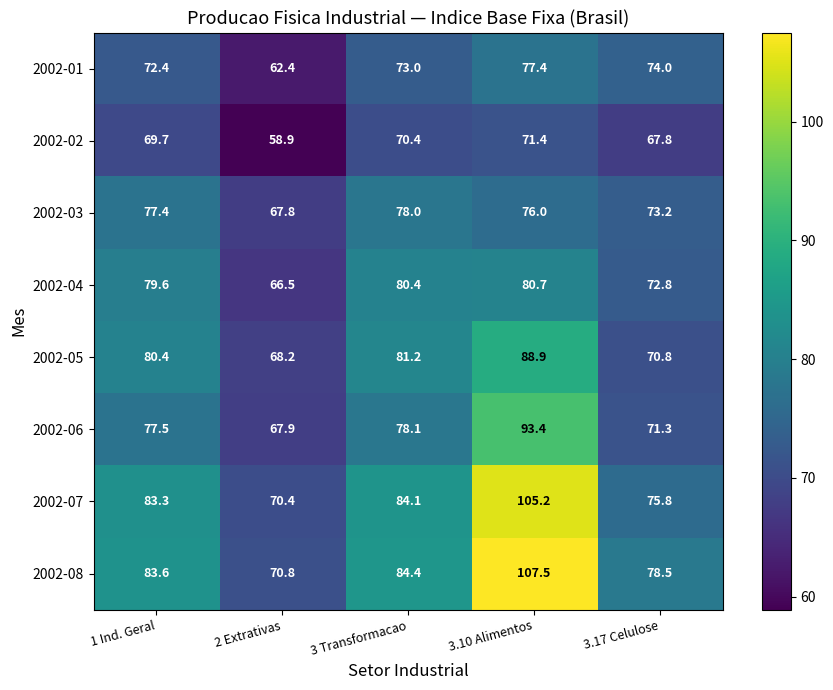

Which category has the lowest value across all series?

2 Extrativas